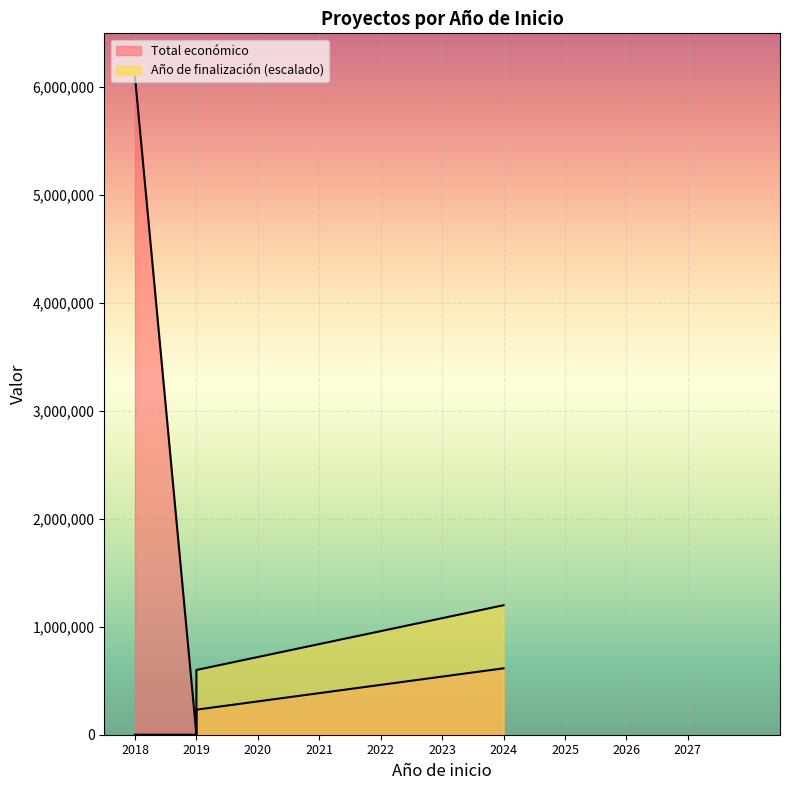

How many series are shown in this chart?

2